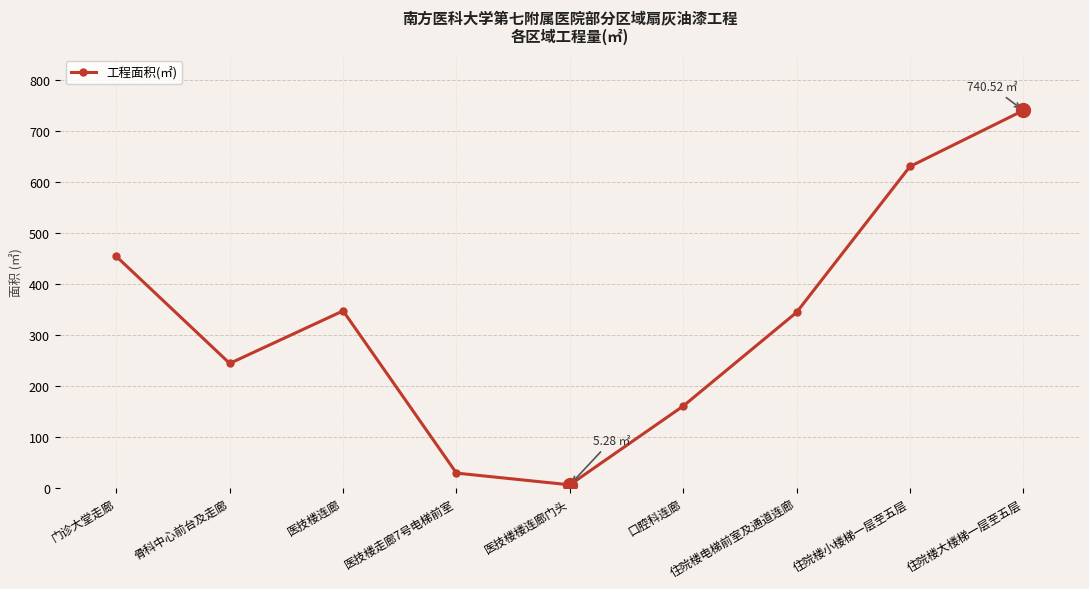

What is the ratio of the value at 医技楼走廊7号电梯前室 to the value at 医技楼连廊?

0.1